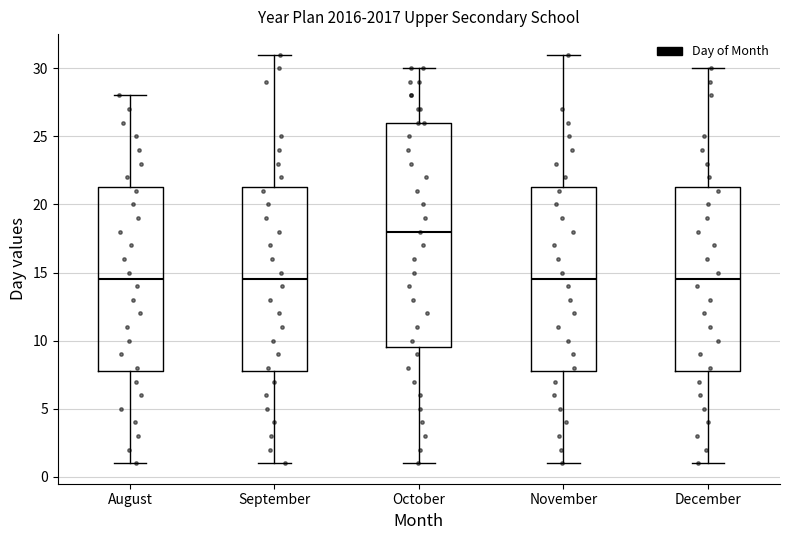

Comparing the boxes themselves (not the whiskers), which one is the tallest?

October